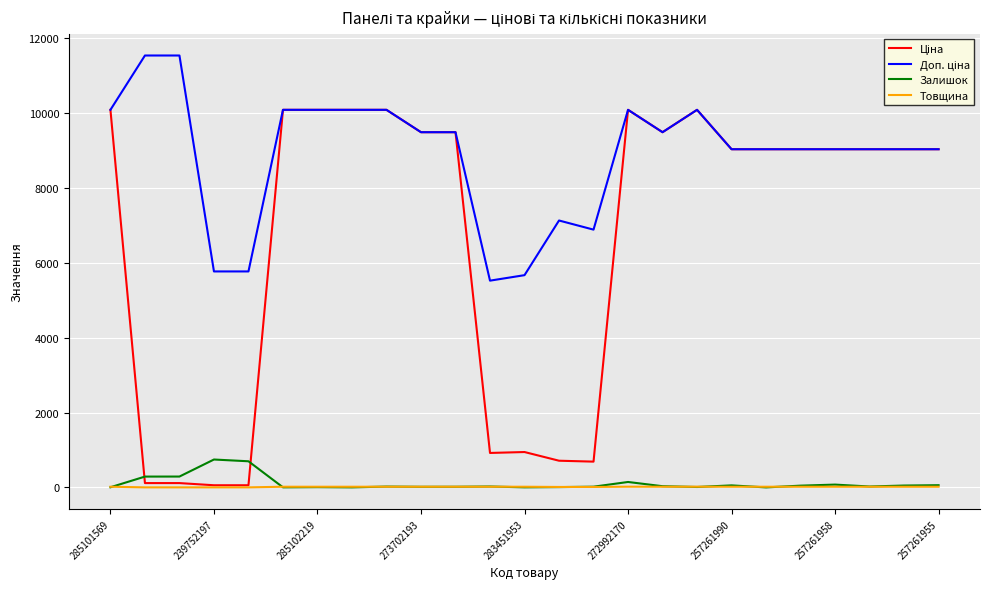

Which series has the widest spread of values?

Ціна